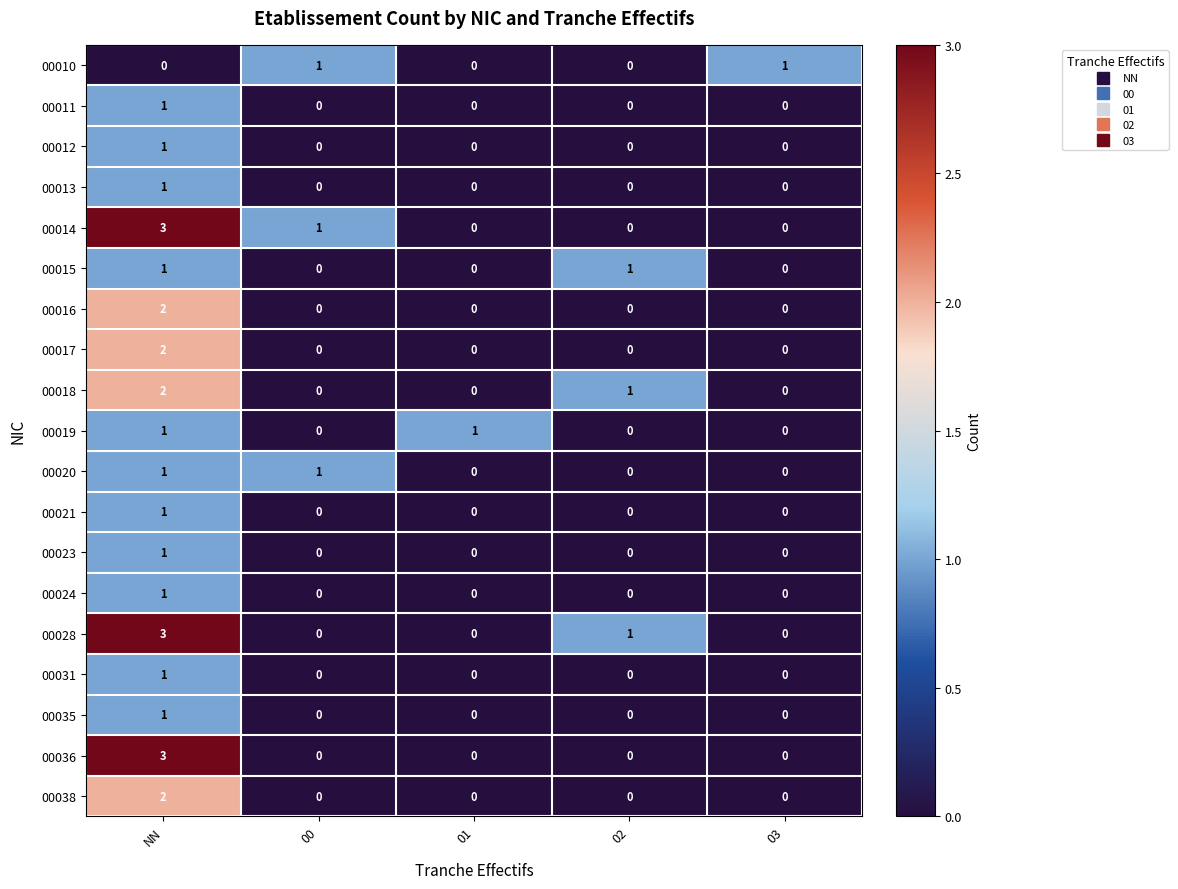

How many 00035 values are between 0 and 1?

5